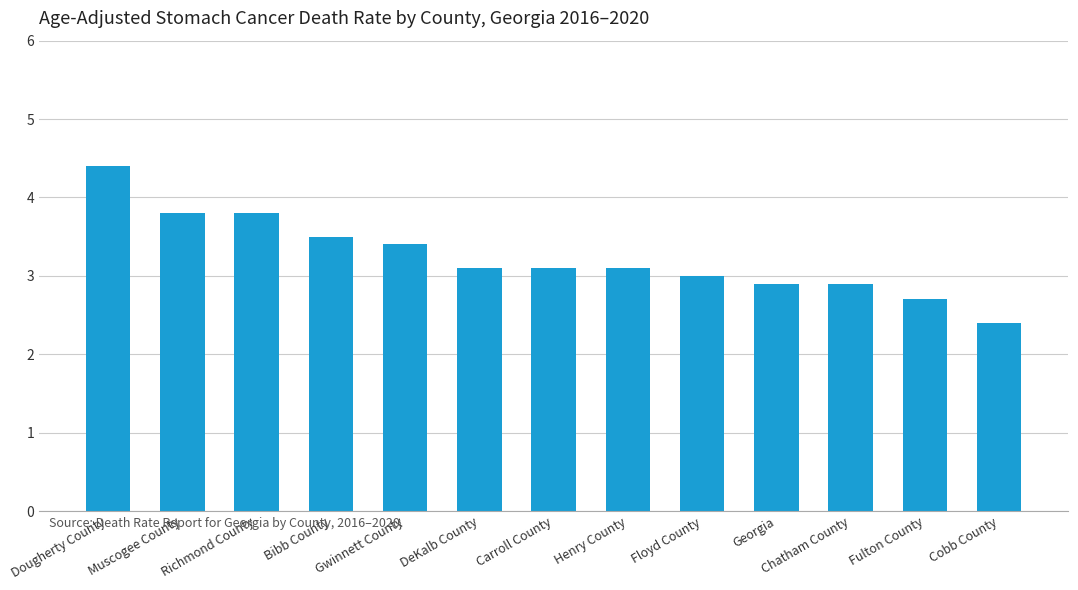

What is the value of the 6th bar from the left?

3.1